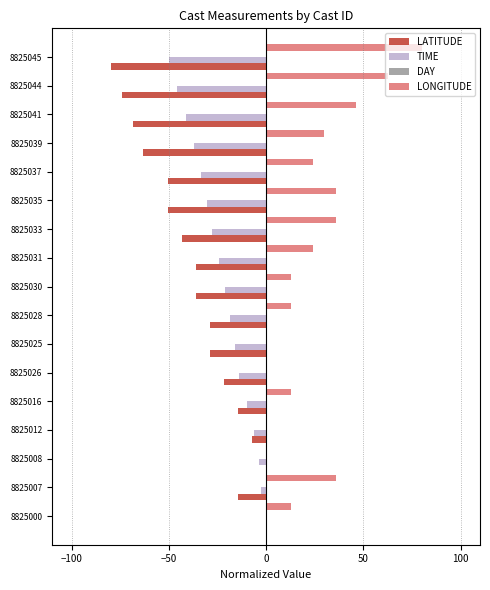

Which label corresponds to the largest value in the chart?

8825045